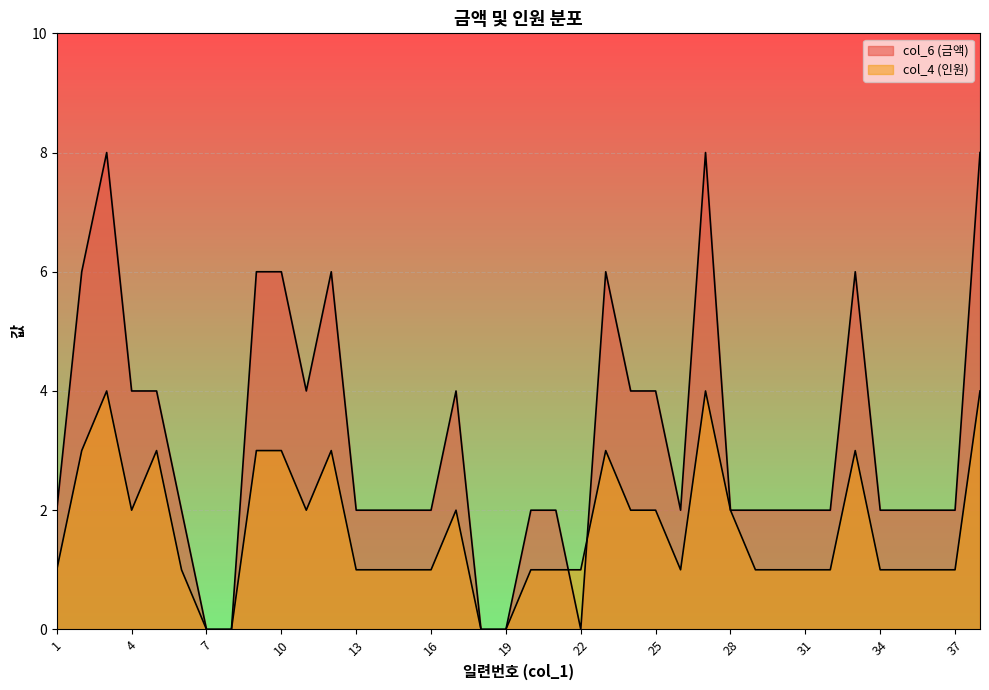

Does the chart display data point markers on the line(s)?

No